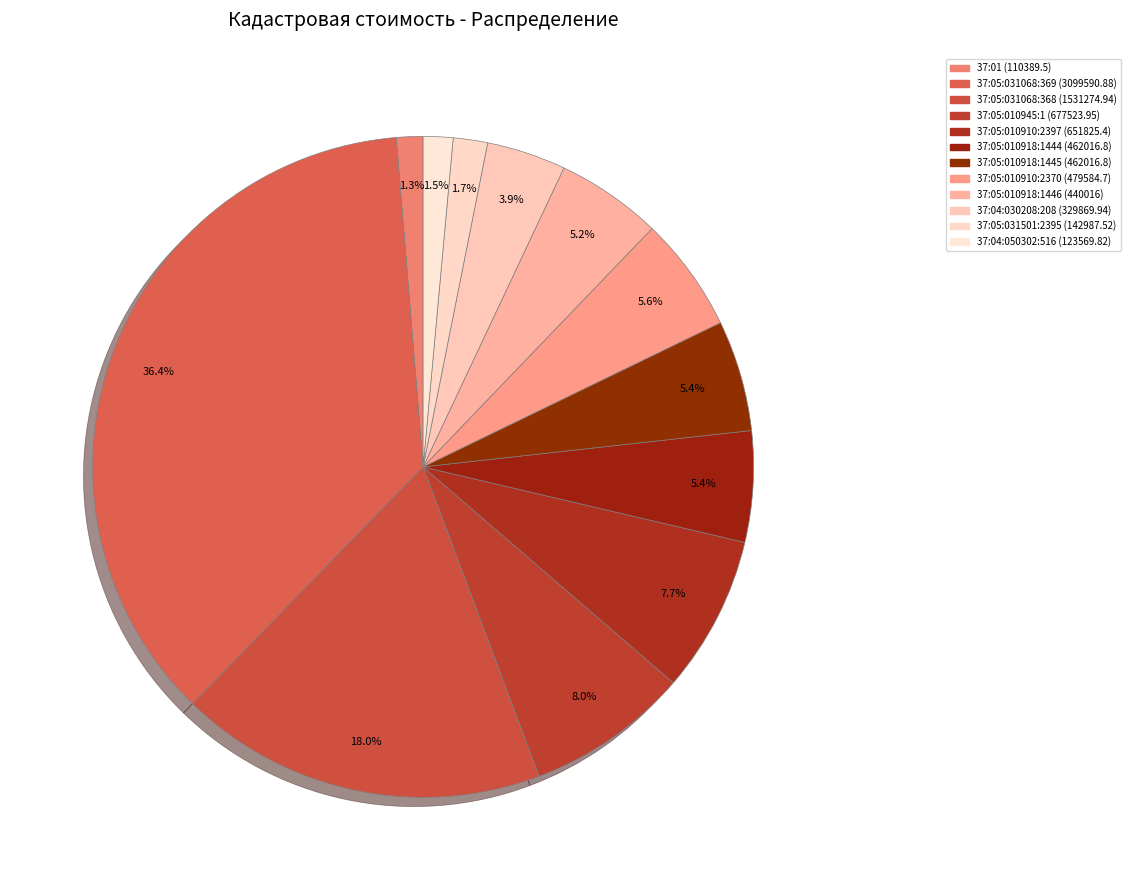

Count the number of slices in the pie.

12